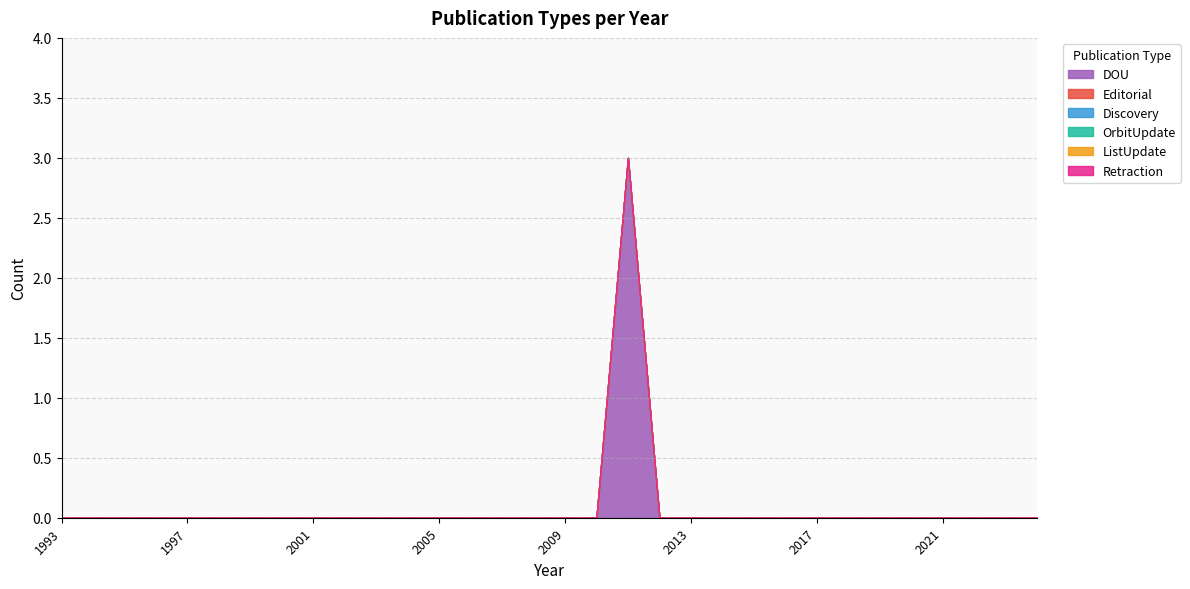

True or false: Retraction and OrbitUpdate cross at least once.

False